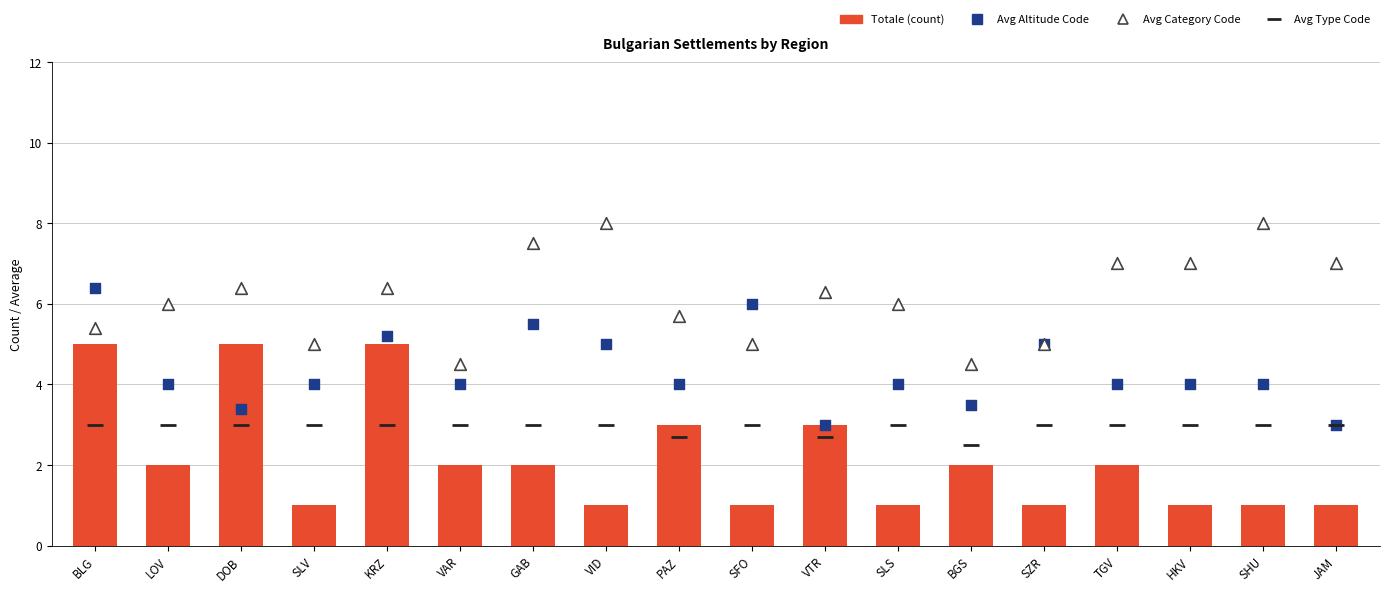

Which series contains the highest Y value?

Avg Category Code